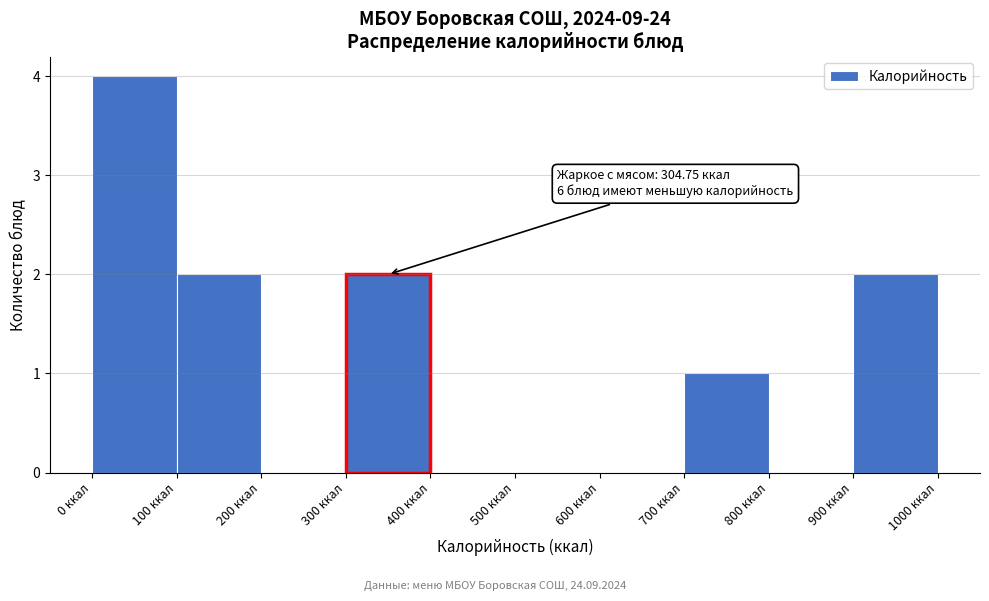

Which range on the x-axis has the tallest bar?

0 to 100